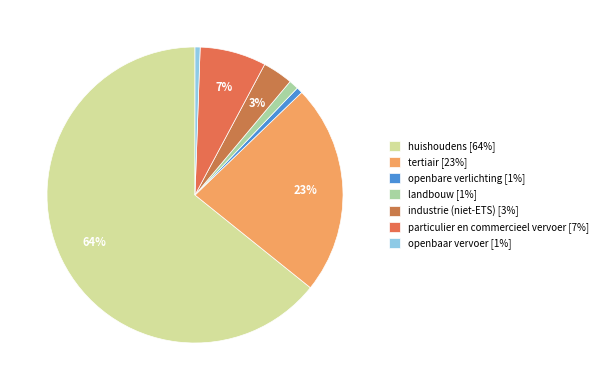

Which has a higher value, particulier en commercieel vervoer or tertiair?

tertiair